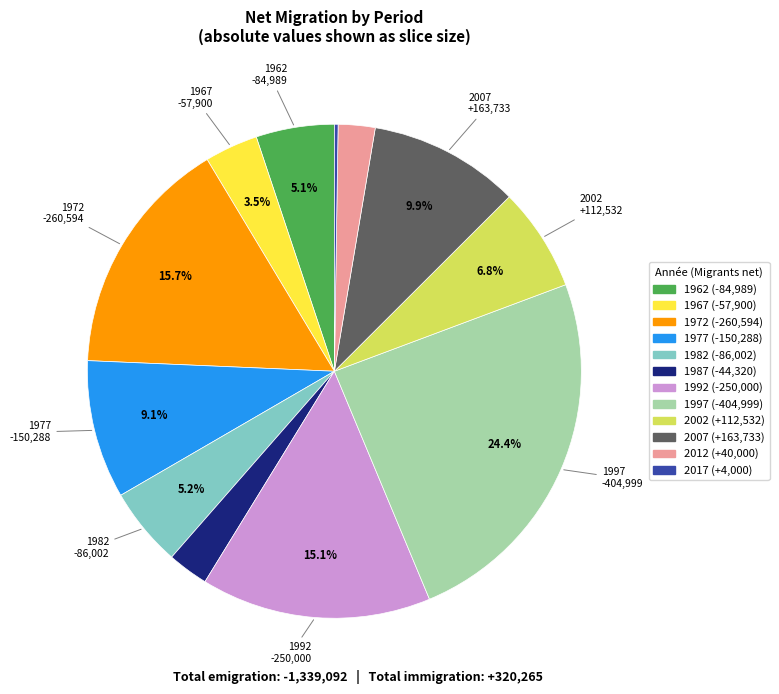

To the nearest percent, what is the average slice percentage?

8%